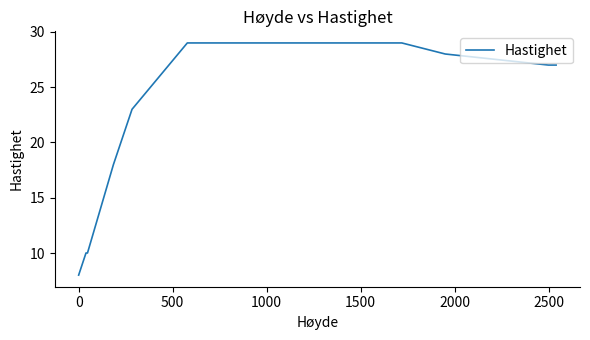

How many series are shown in this chart?

1